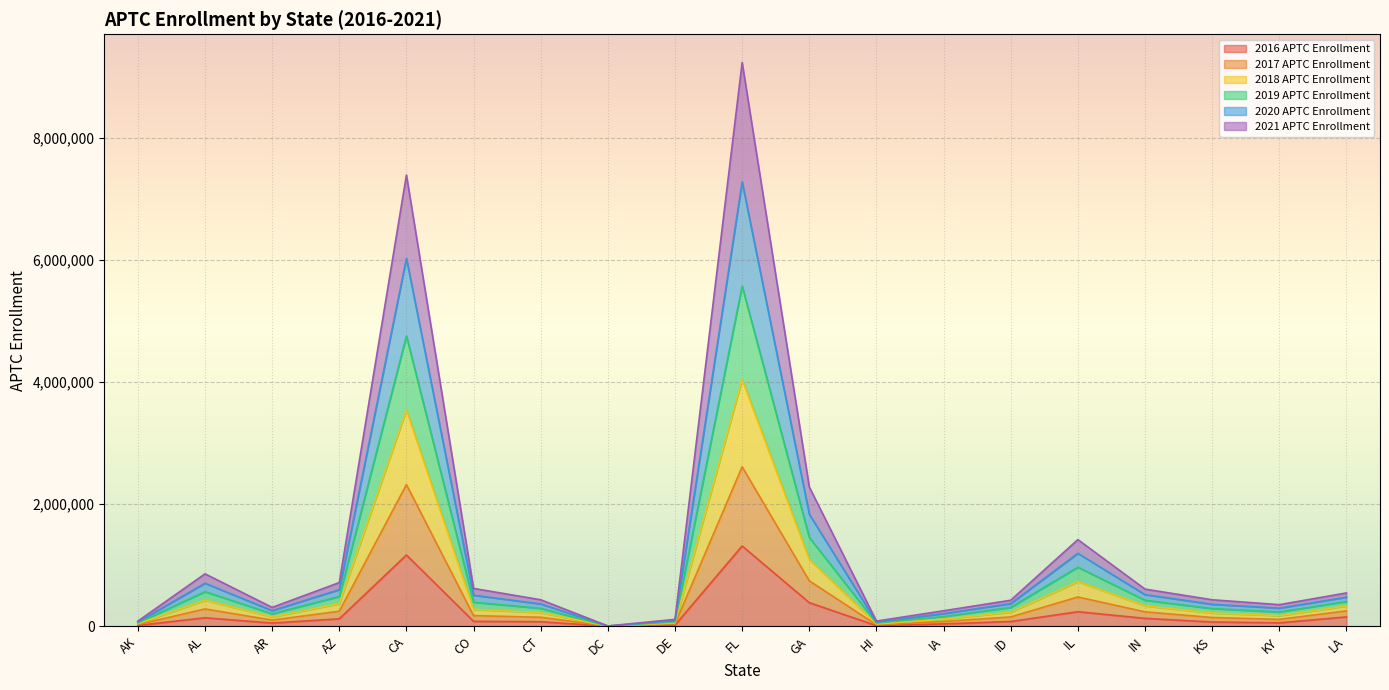

What is the label of the 16th point from the left?

IN